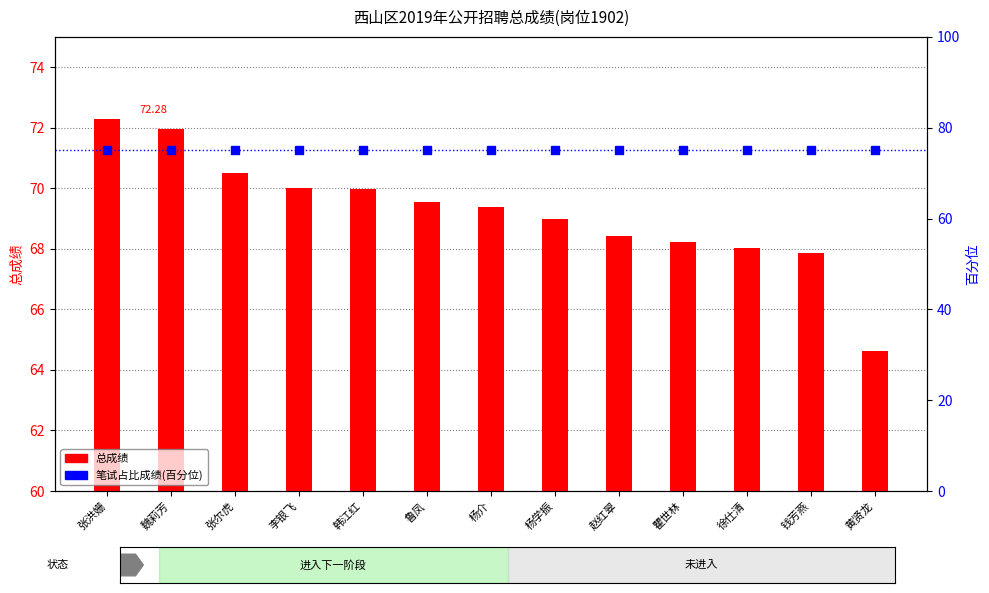

Reading right to left, list all the values displayed in this chart.

总成绩: 64.6	67.9	68.0	68.2	68.4	69.0	69.4	69.5	70.0	70.0	70.5	72.0	72.3
笔试占比成绩(百分位): 75.0	75.0	75.0	75.0	75.0	75.0	75.0	75.0	75.0	75.0	75.0	75.0	75.0